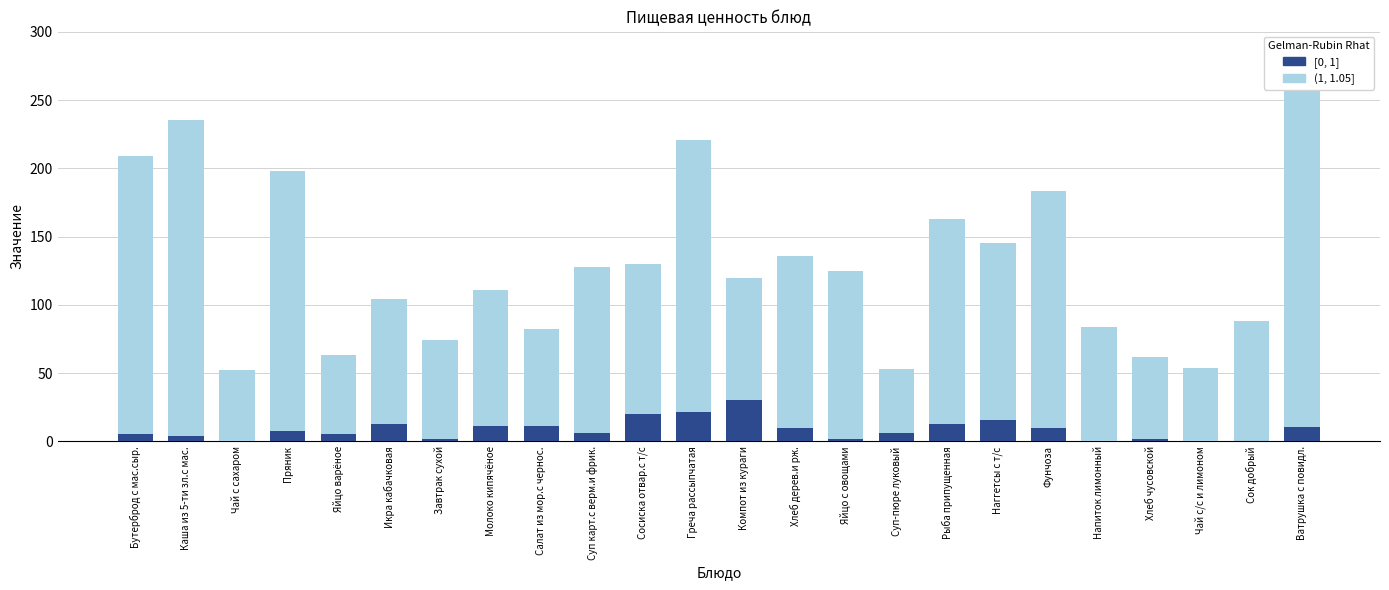

How many groups of bars are there?

24